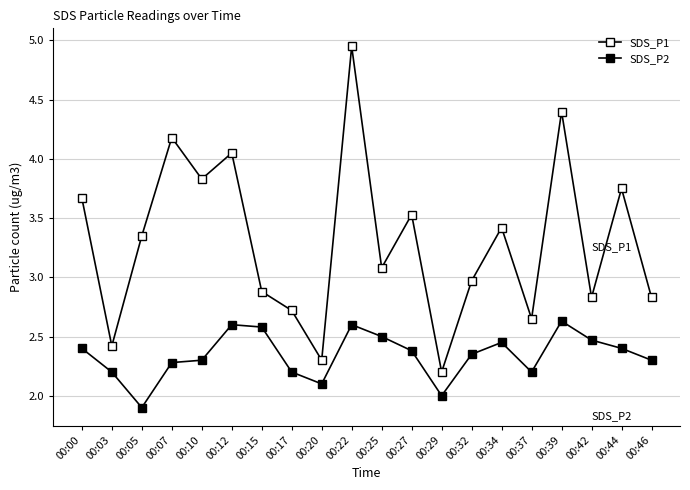

What is the value of the SDS_P1 point at the 17th from the left?

4.4